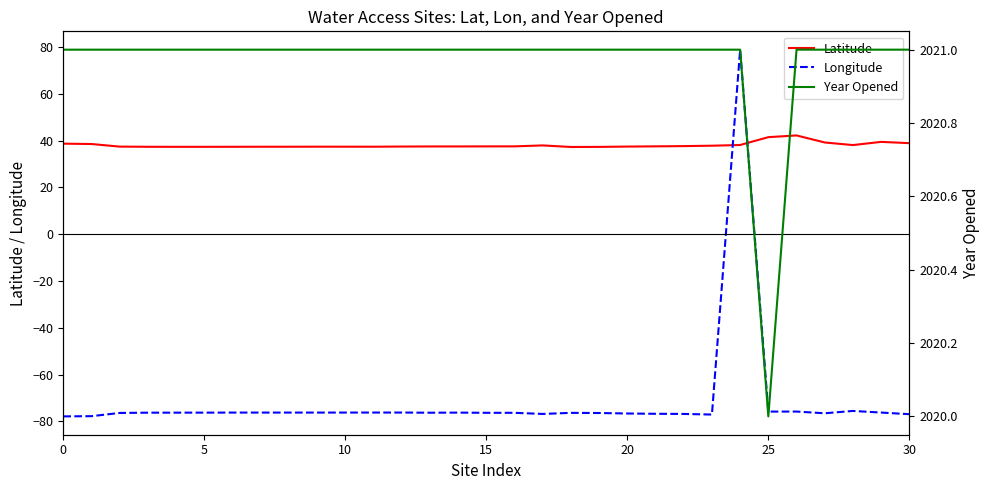

What is the smallest value displayed?

-77.9